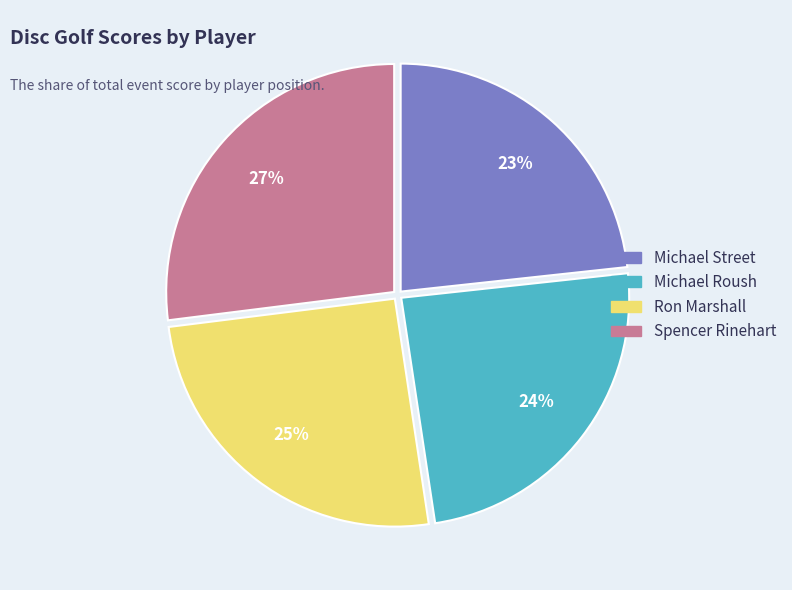

The Spencer Rinehart slice represents 20% of the pie. True or false?

False